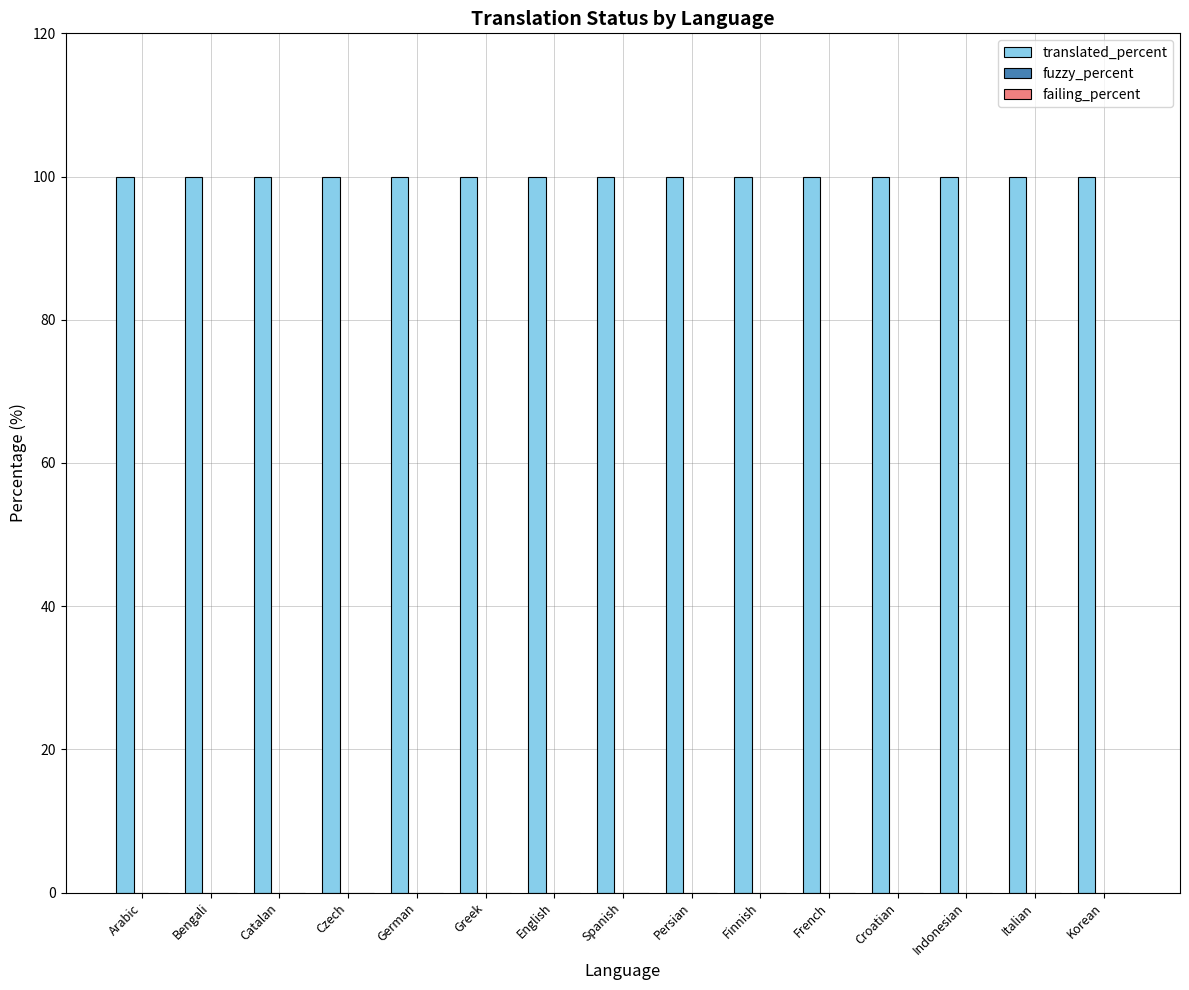

At Croatian, list the series in order from largest to smallest.

translated_percent, fuzzy_percent, failing_percent